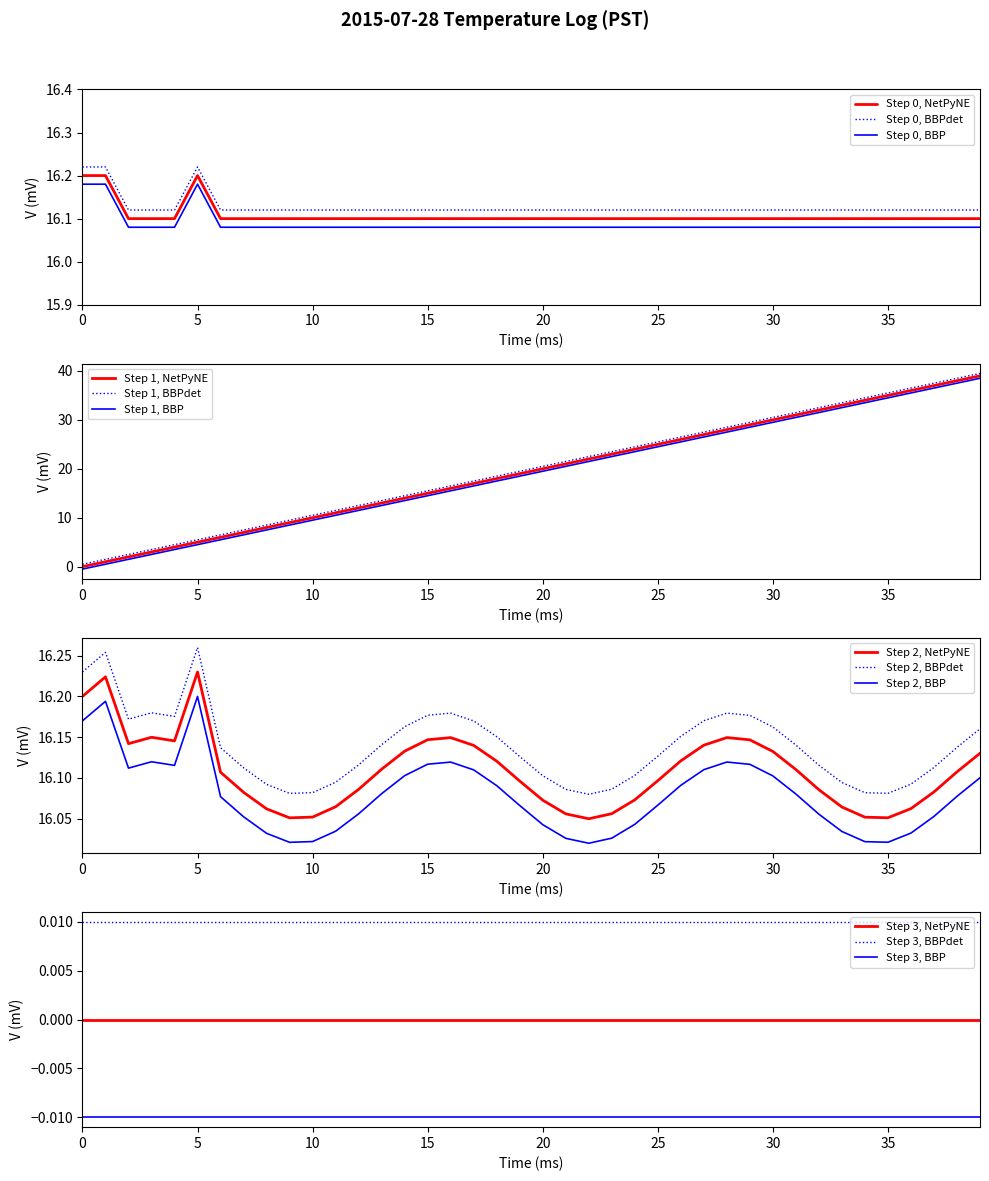

The value of Temperature (C) at 37 is 7.2. True or false?

False